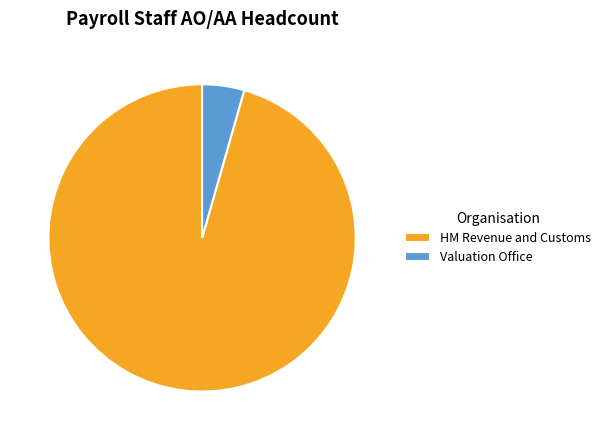

Combined, do Valuation Office and HM Revenue and Customs account for over 50%?

Yes